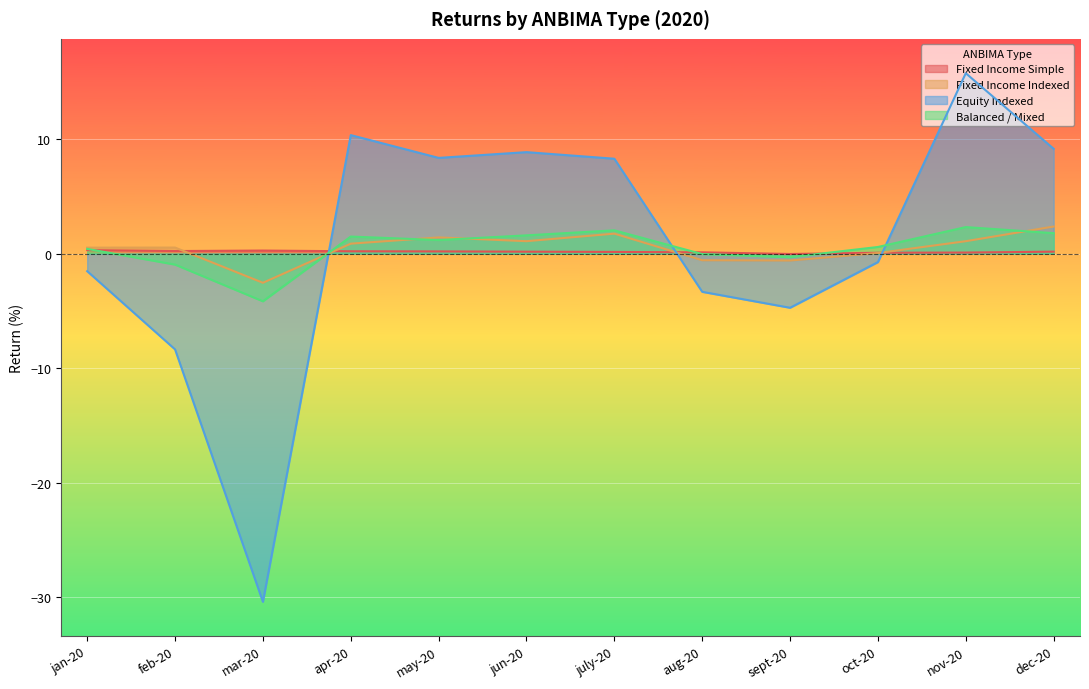

What is the value of the Fixed Income Indexed point at the 2nd from the left?

0.5